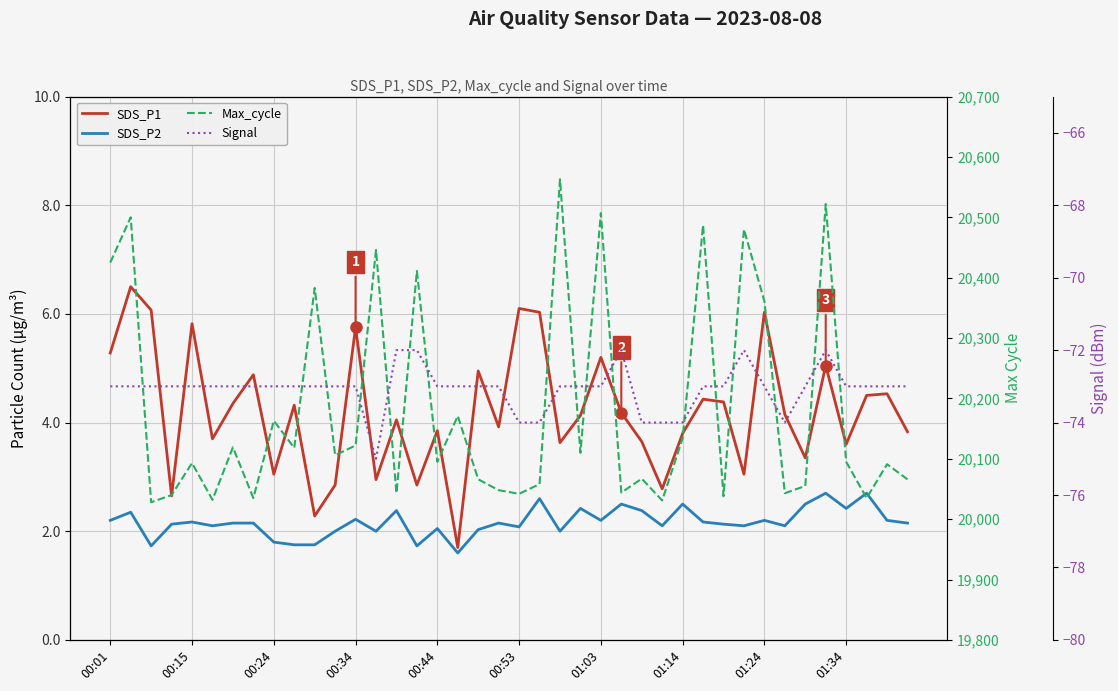

The value of SDS_P1 at 10 is 1.5. True or false?

False